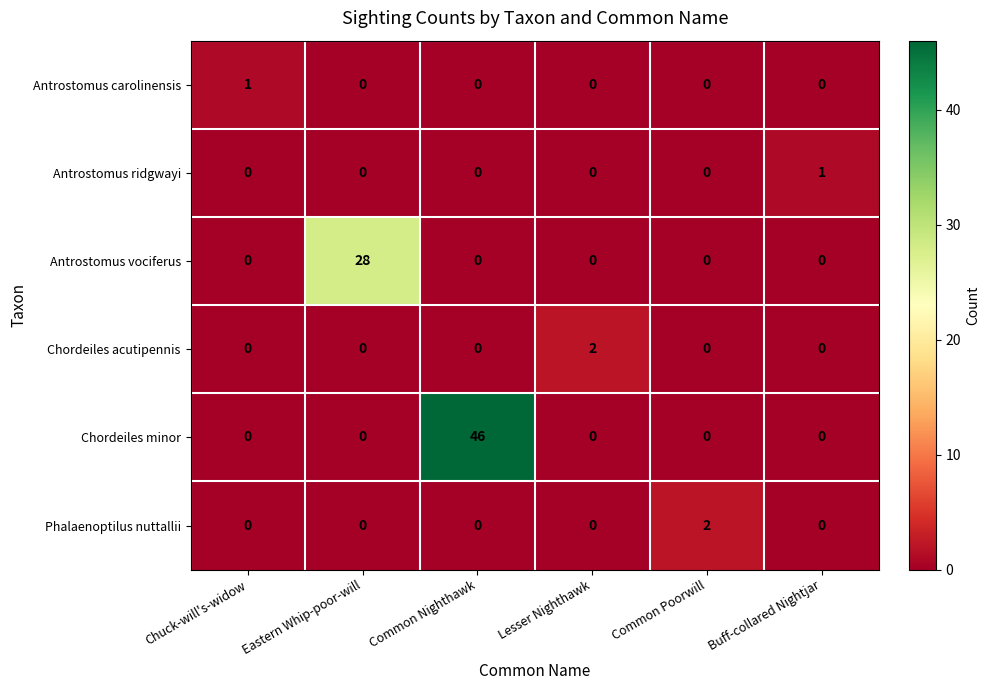

What is the difference between the maximum and second lowest values in the Antrostomus vociferus series?

28